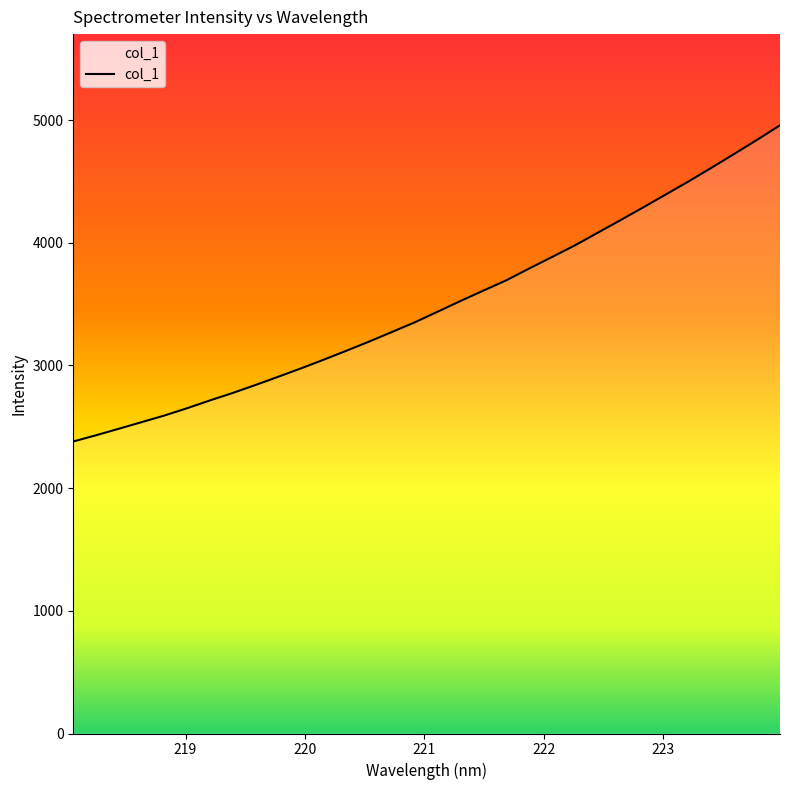

What is the minimum value shown in the chart?

2380.2